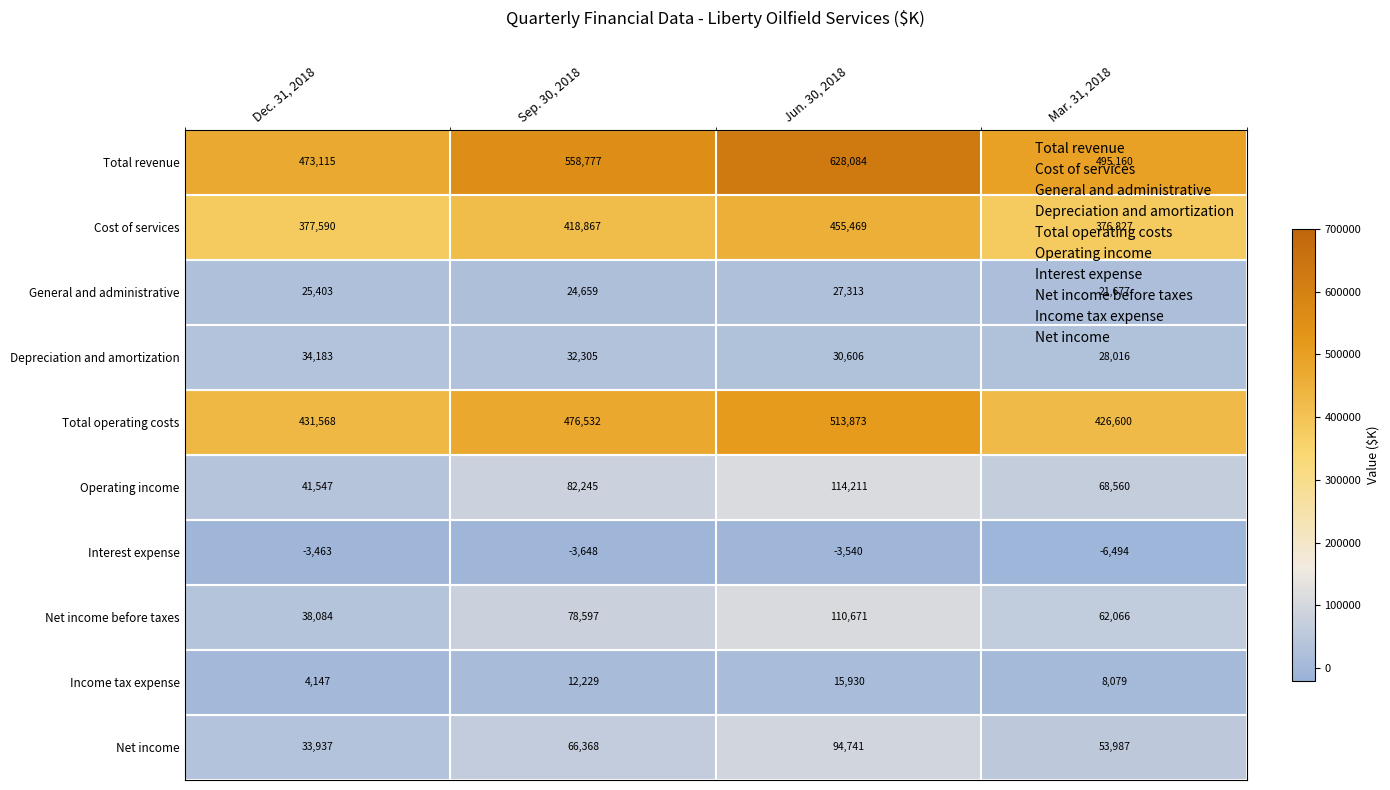

What is the difference between the maximum and minimum values in the Operating income series?

72664